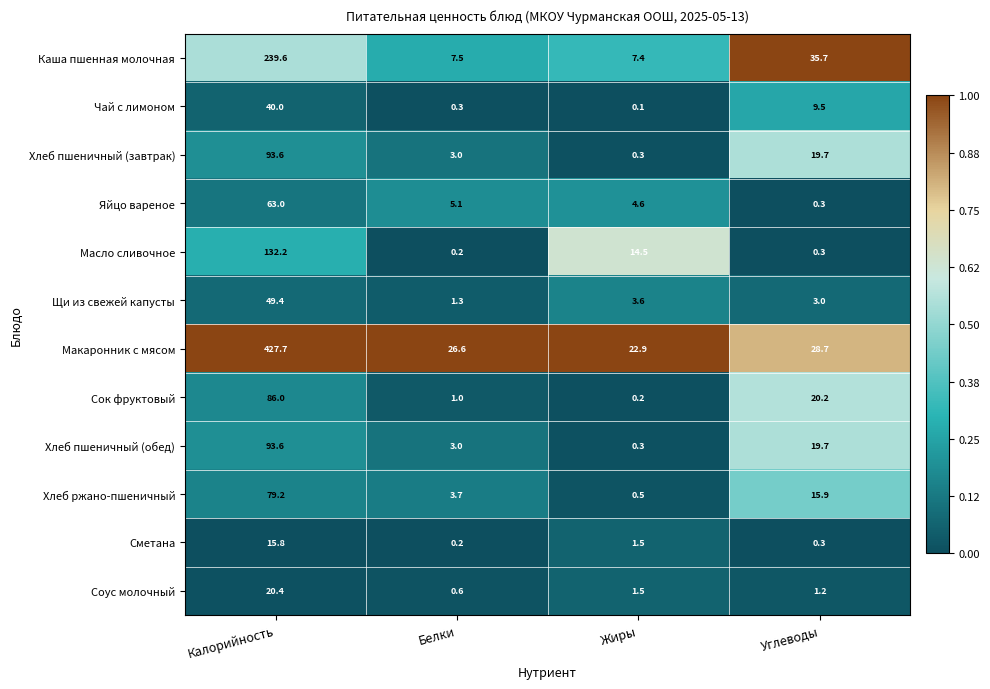

At how many categories does at least one series exceed 0?

4